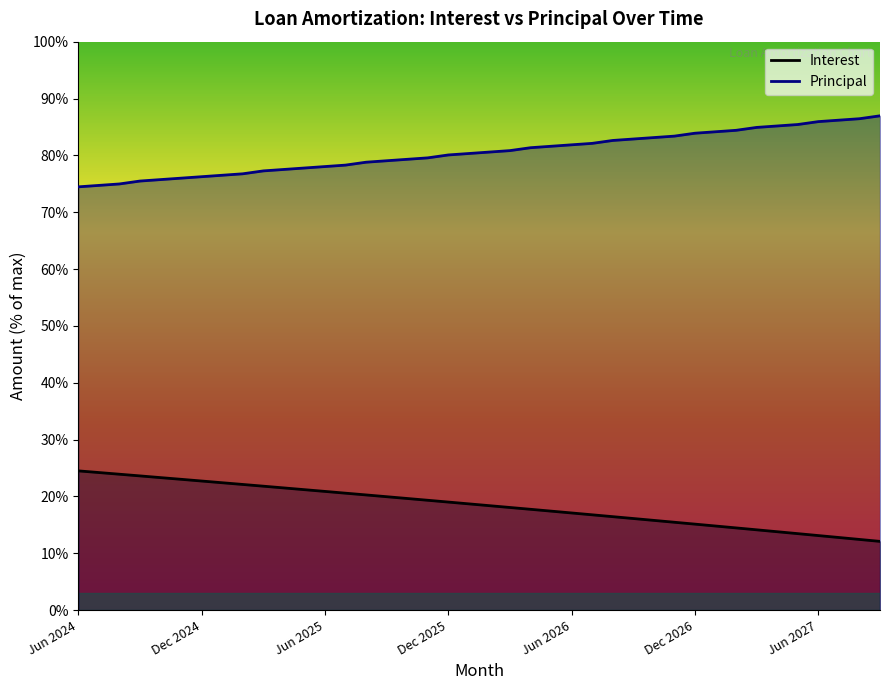

Reading right to left, list all the values displayed in this chart.

Interest (line): 12.1	12.4	12.8	13.1	13.5	13.8	14.1	14.5	14.8	15.1	15.5	15.8	16.1	16.4	16.8	17.1	17.4	17.7	18.1	18.4	18.7	19.0	19.3	19.6	20.0	20.3	20.6	20.9	21.2	21.5	21.8	22.1	22.4	22.7	23.0	23.3	23.6	23.9	24.2	24.5
Principal (line): 87.0	86.4	86.2	85.9	85.4	85.2	84.9	84.4	84.2	83.9	83.4	83.1	82.9	82.6	82.1	81.9	81.6	81.3	80.8	80.6	80.3	80.1	79.6	79.3	79.1	78.8	78.3	78.0	77.8	77.5	77.3	76.8	76.5	76.2	76.0	75.7	75.5	75.0	74.7	74.5